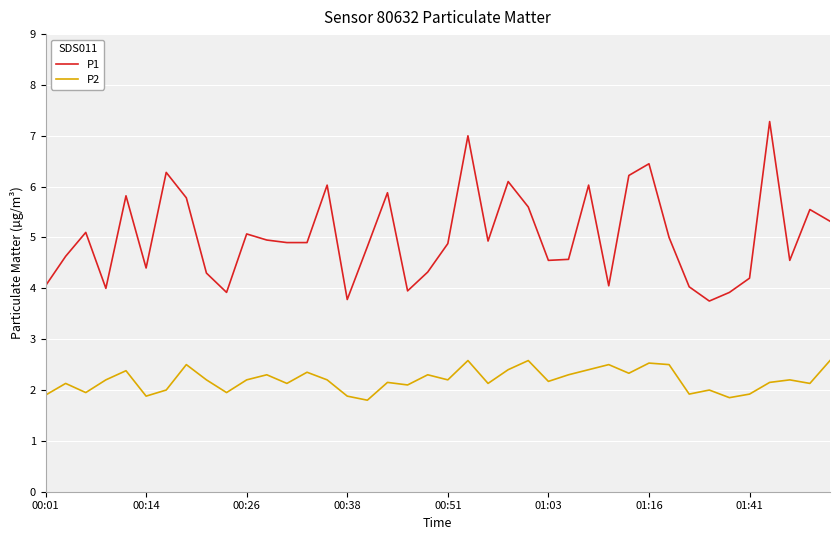

True or false: P2 has more than 0 interior local peaks.

True